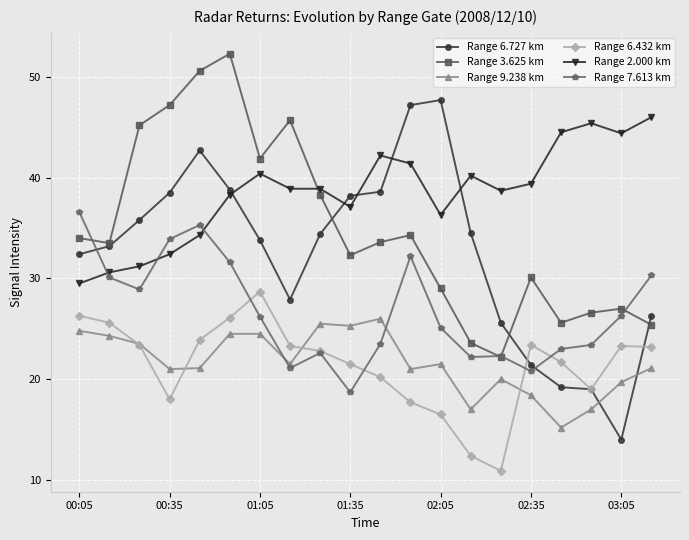

Count the number of categories in the chart.

20